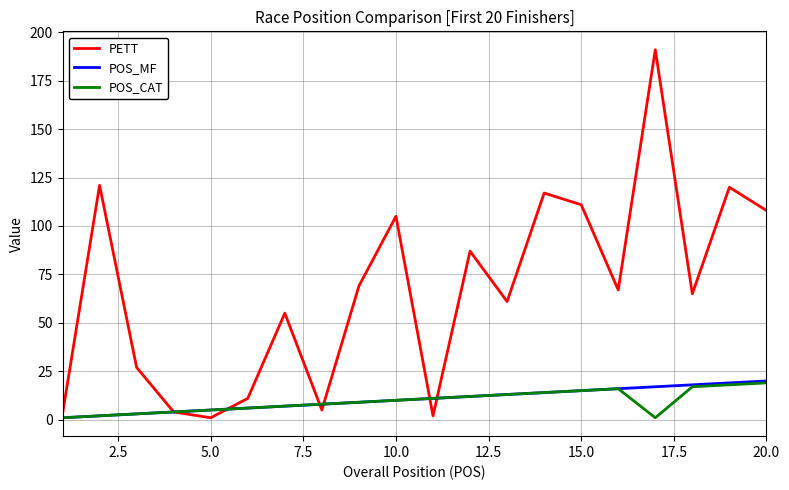

Does the chart have visible grid lines?

Yes